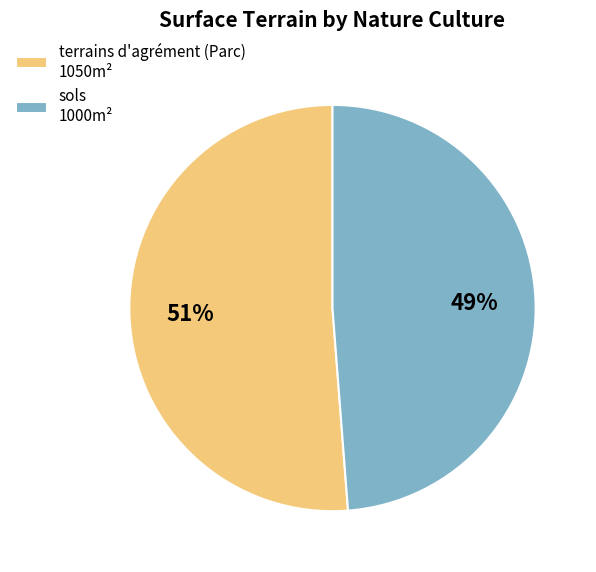

Between sols 1000m² and terrains d'agrément (Parc) 1050m², which is larger?

terrains d'agrément (Parc) 1050m²